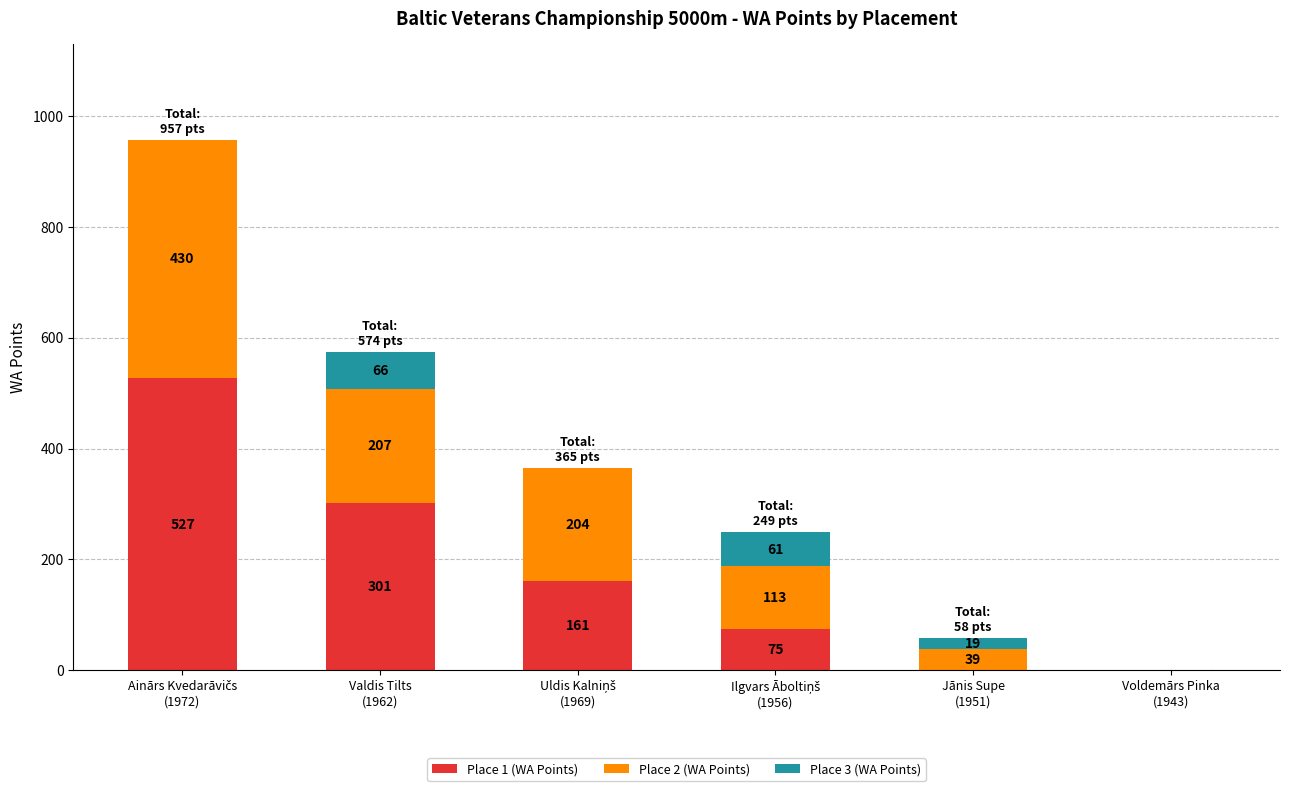

Count the number of categories in the chart.

6